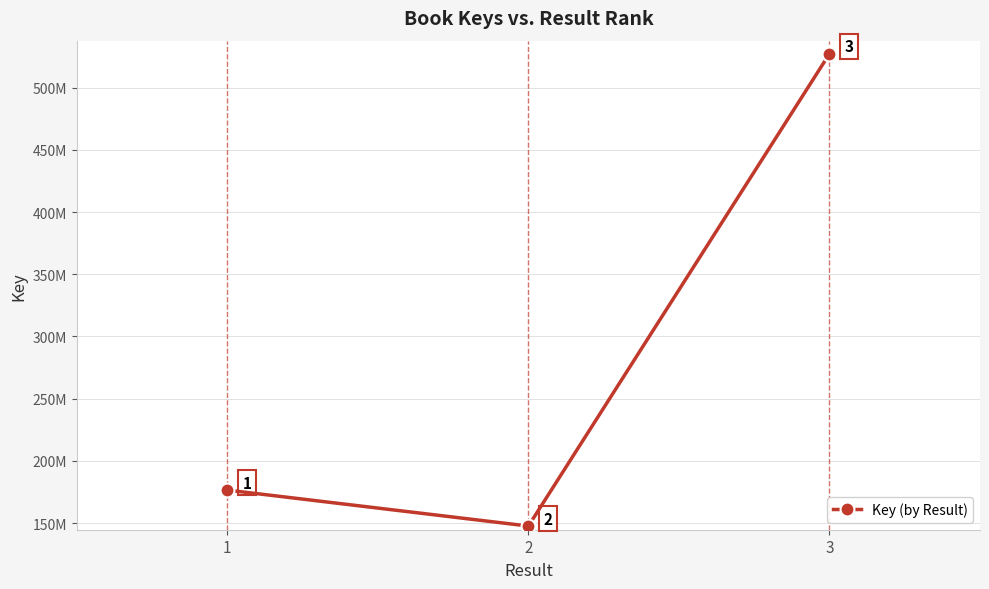

Is this an area chart (filled region under the line)?

No